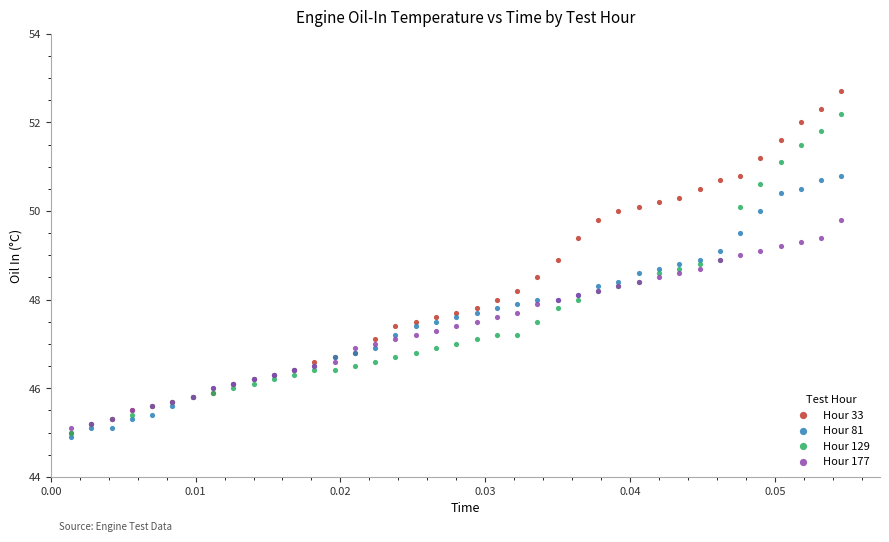

Which series reaches the minimum Y coordinate?

Hour 81